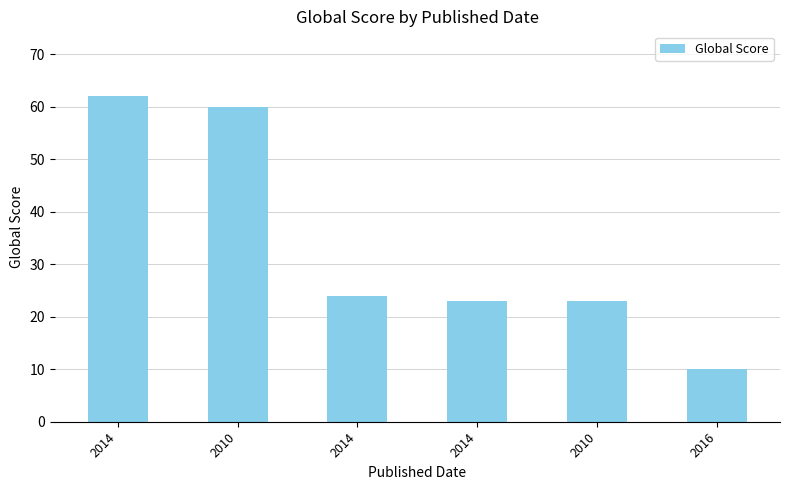

List the labels in order of value, smallest first.

2016, 2014, 2010, 2014, 2010, 2014